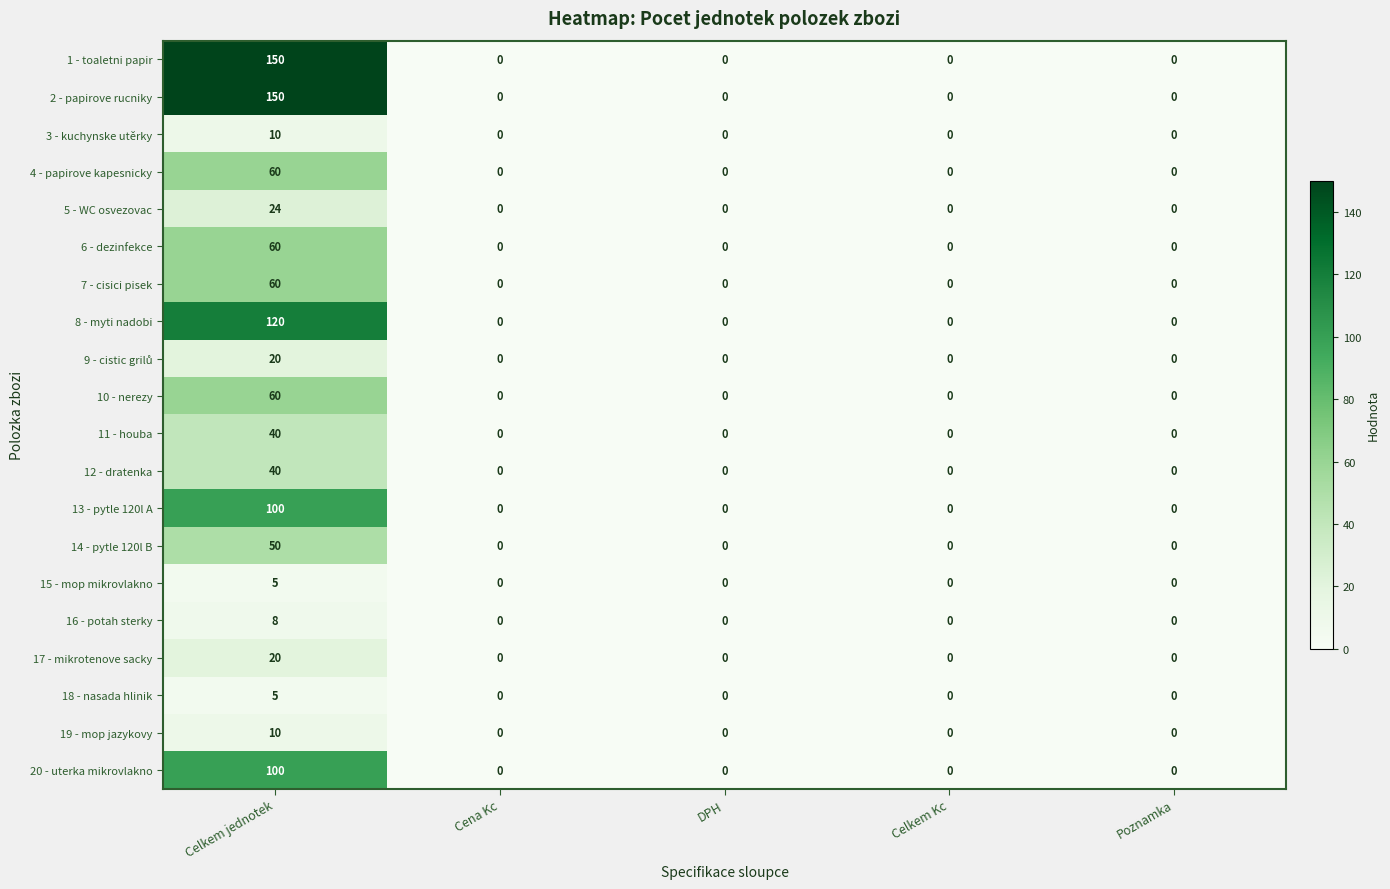

Is it true that 17 - mikrotenove sacky equals 13 at Celkem Kc?

False